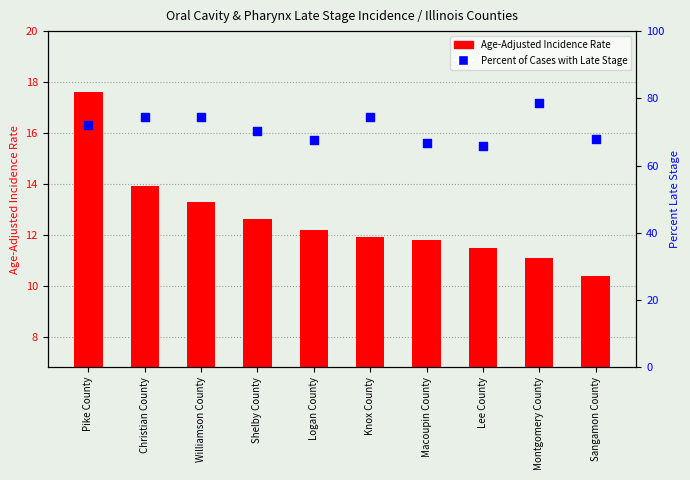

What is the total value across all series at Williamson County?

87.6